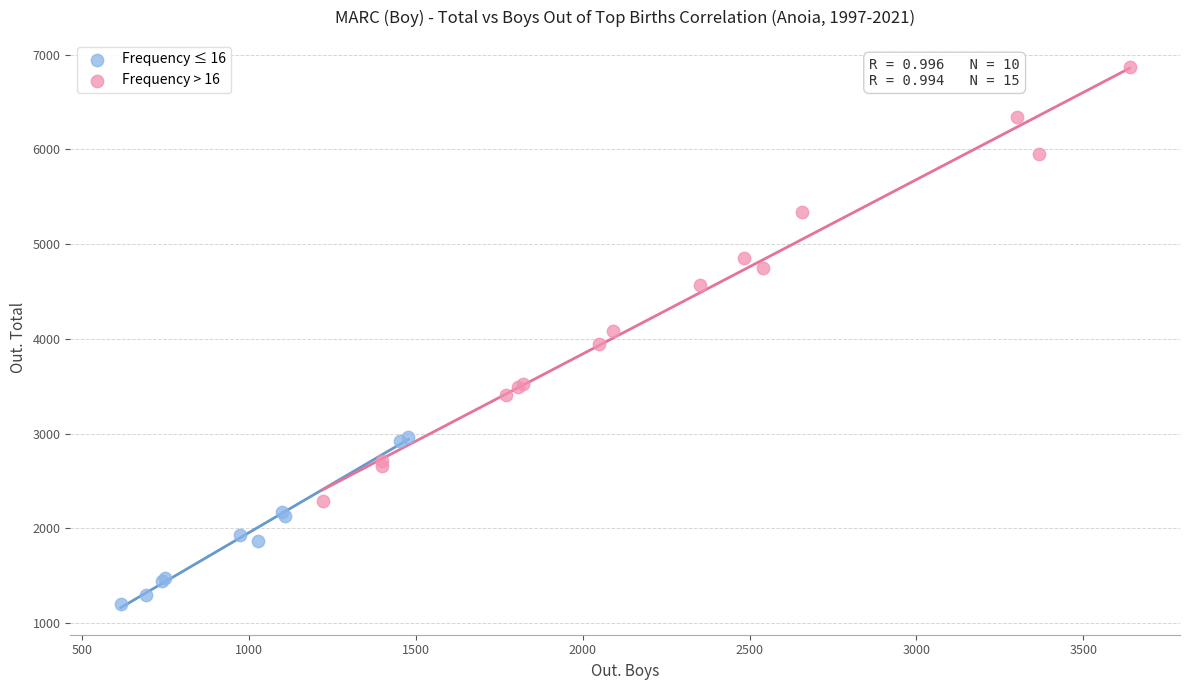

Which series has the widest spread of Y values?

Frequency > 16